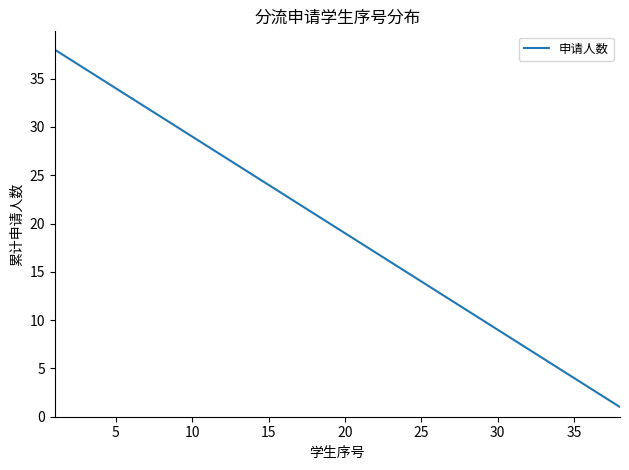

What is the maximum value shown in the chart?

38